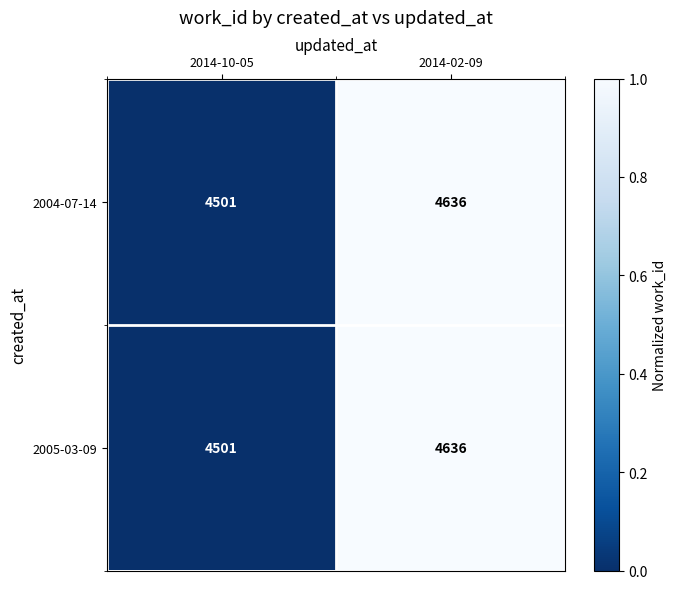

What is the difference between the 2004-07-14 values at 2014-02-09 and 2014-10-05?

135